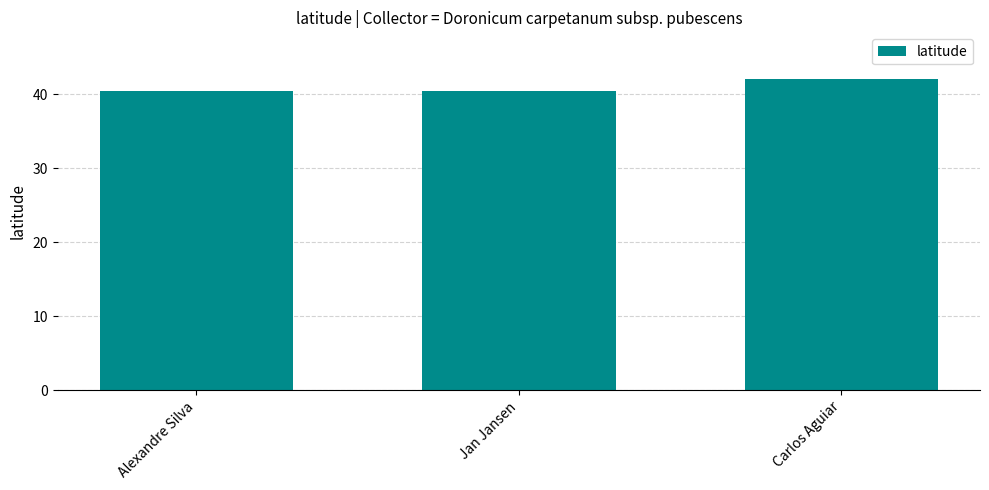

What is the label of the 1st bar from the right?

Carlos Aguiar